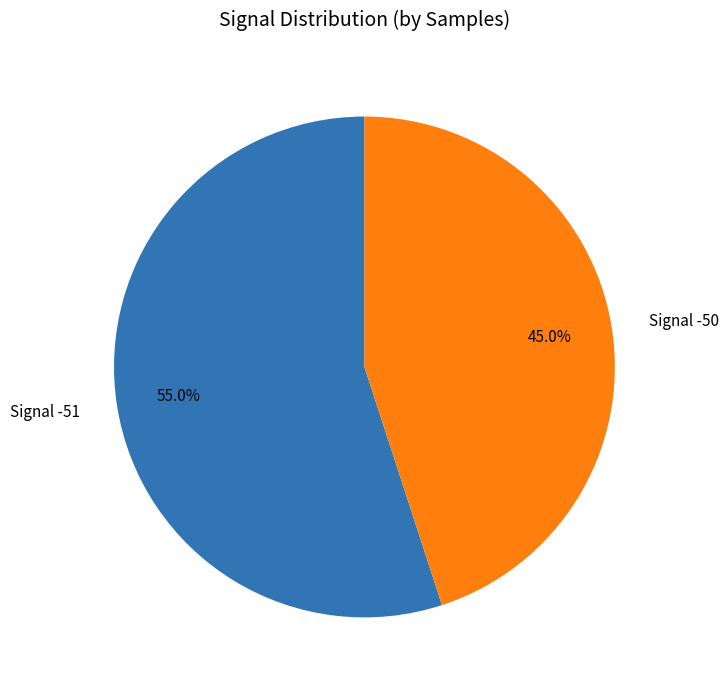

Rank the categories by value from highest to lowest.

Signal -51, Signal -50